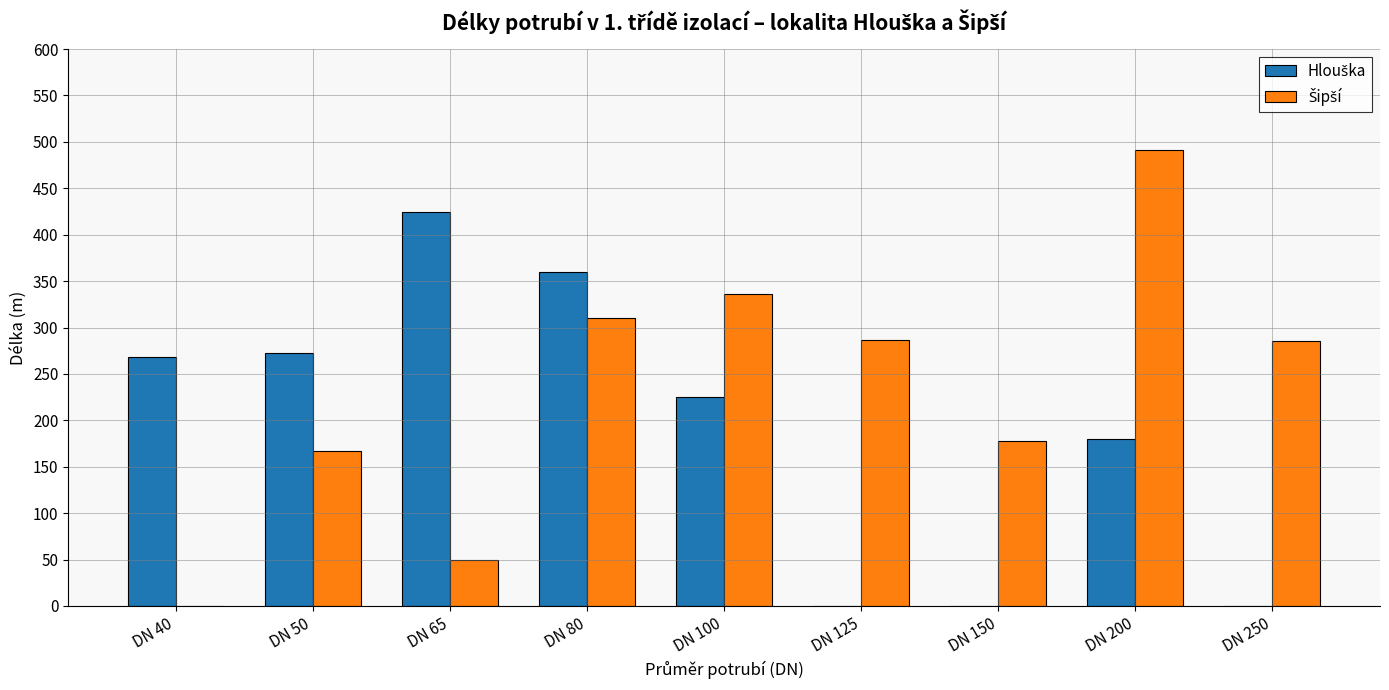

What is the total value across all series at DN 40?

268